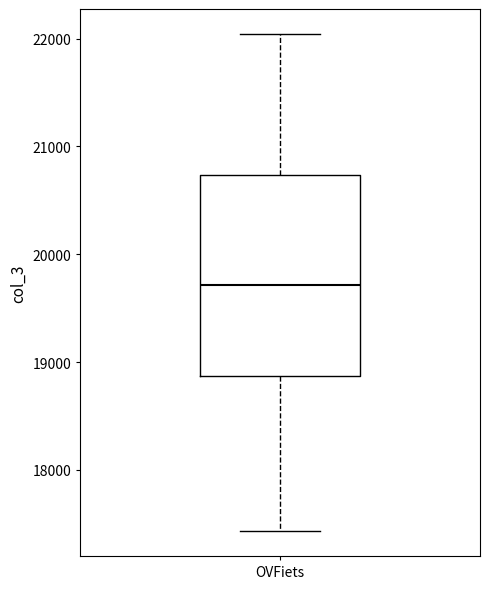

Transcribe this box plot: give where the median line is, the range the box spans, and where the two whiskers end, as read against the y-axis. The values are not printed on the chart, so give them approximately, as read against the axis.

median 19700, box 18900 to 20700, whiskers 17400 to 22000